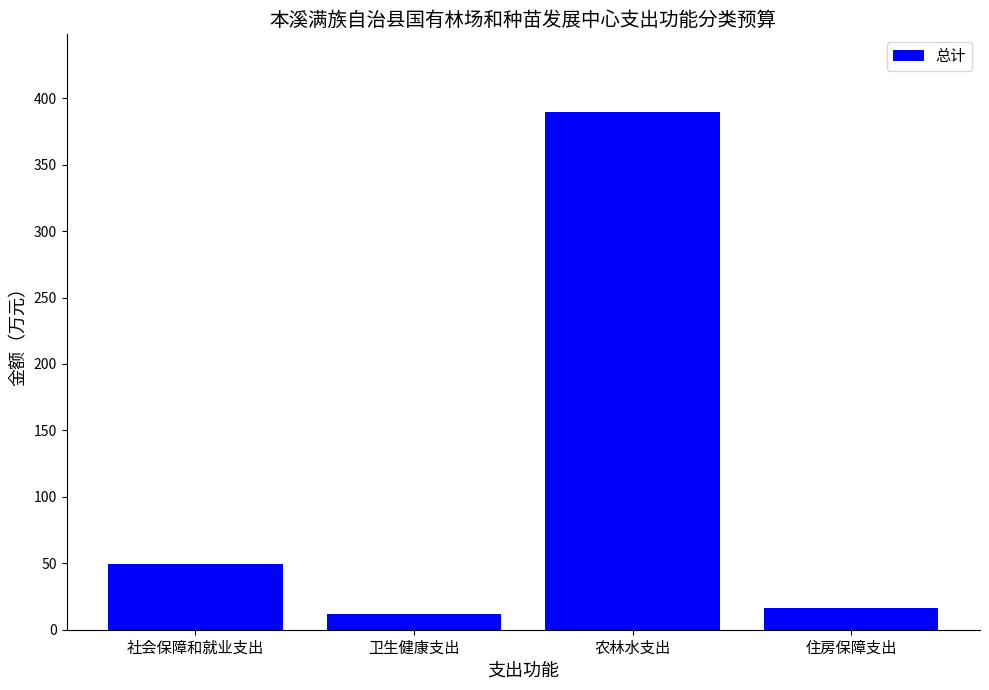

Which category has the highest value across all series?

农林水支出